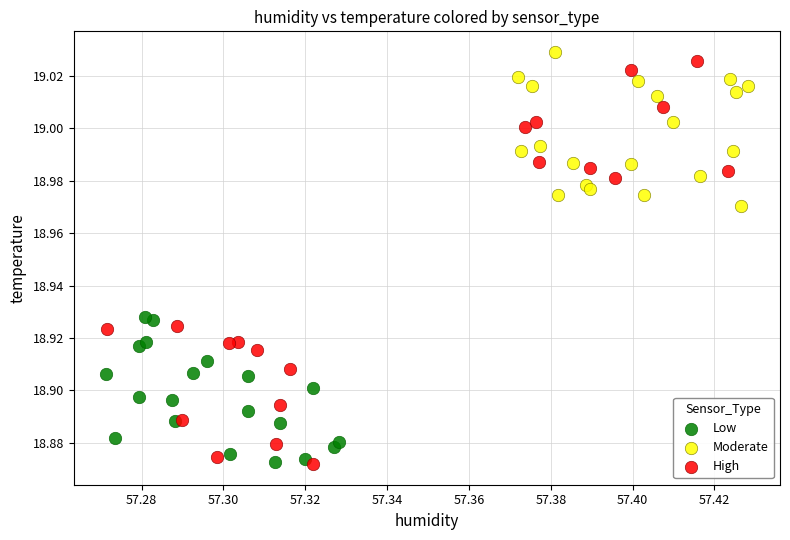

Which series has the largest Y range (max minus min)?

High